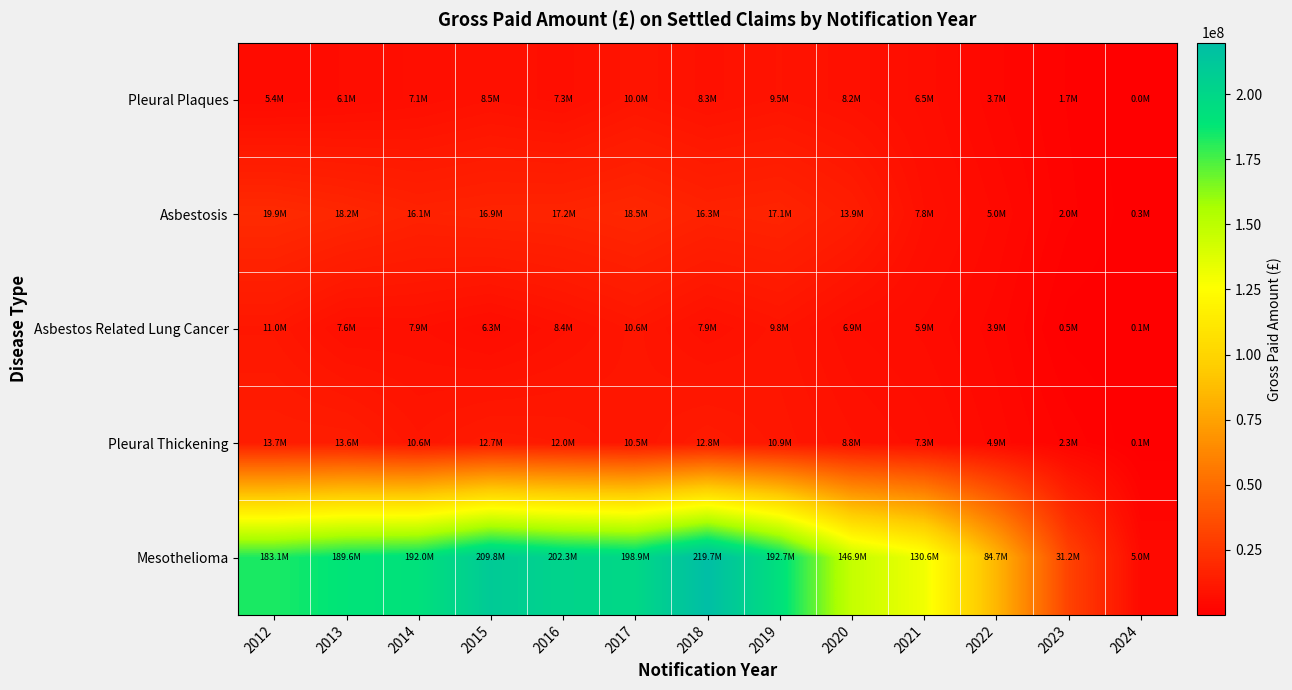

Which series has the widest spread of values?

Mesothelioma